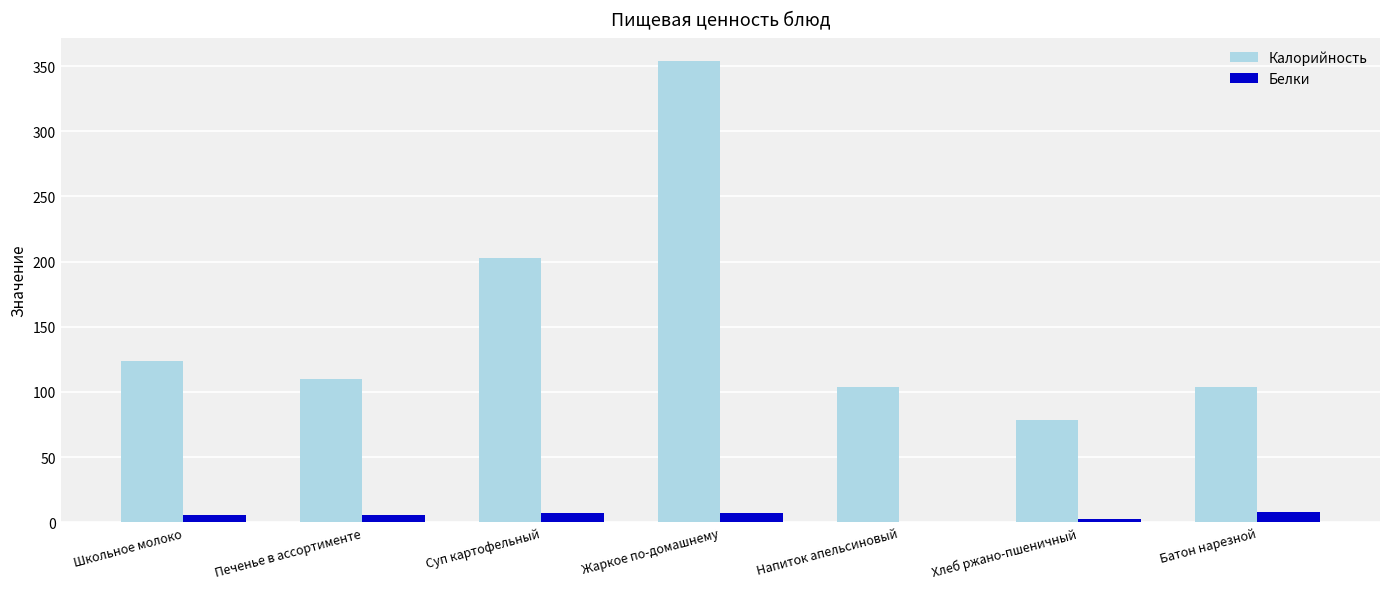

What is the approximate value of Белки at Батон нарезной?

8.0